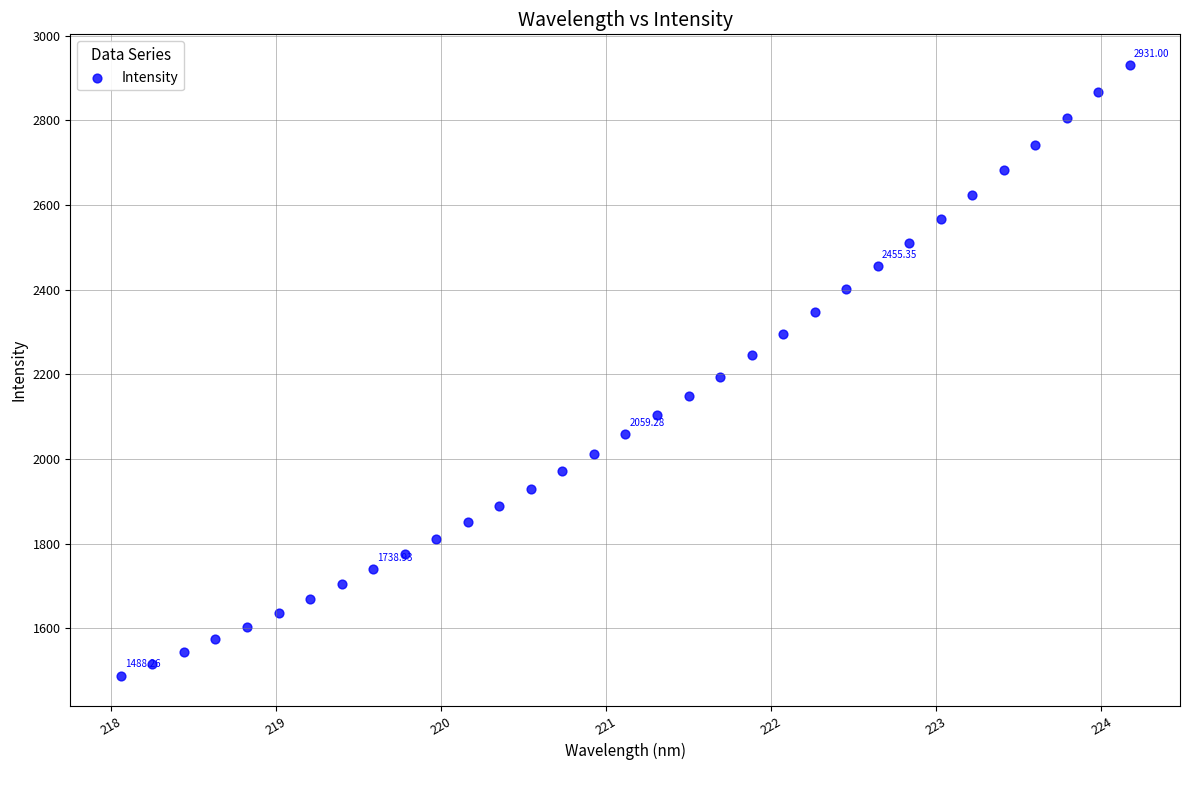

What is the range of X values (max minus min)?

6.1